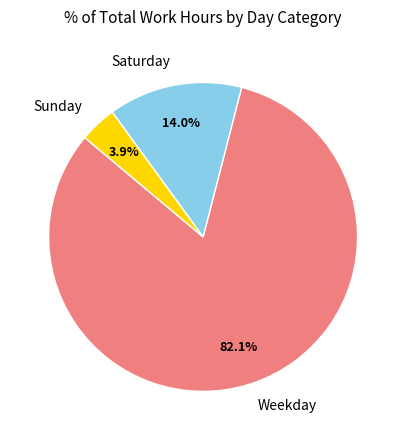

Which has a higher value, Weekday or Sunday?

Weekday